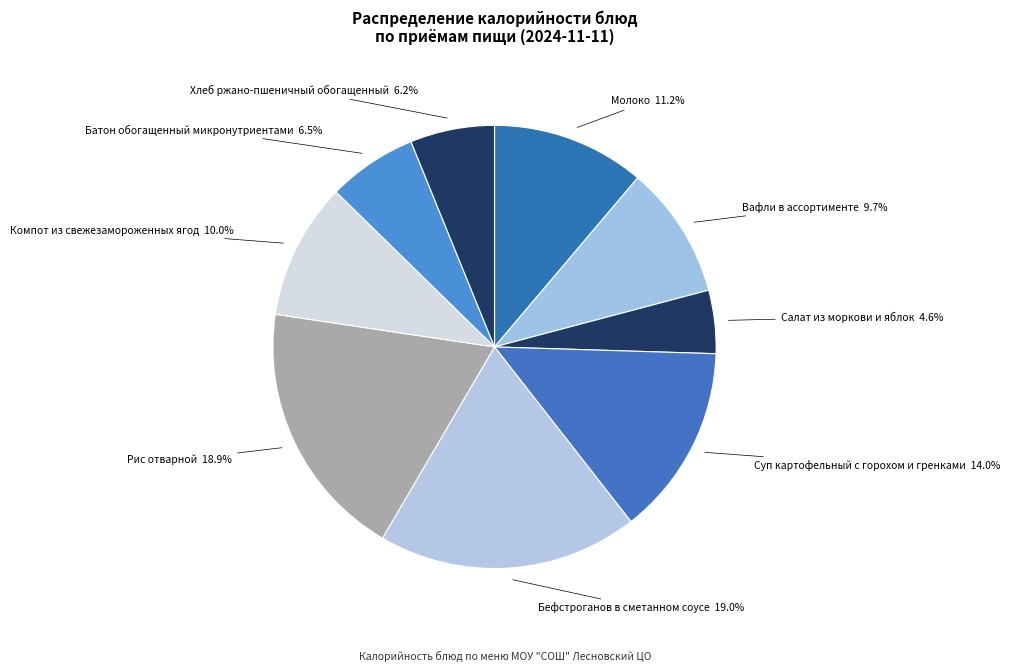

Count the number of slices in the pie.

9